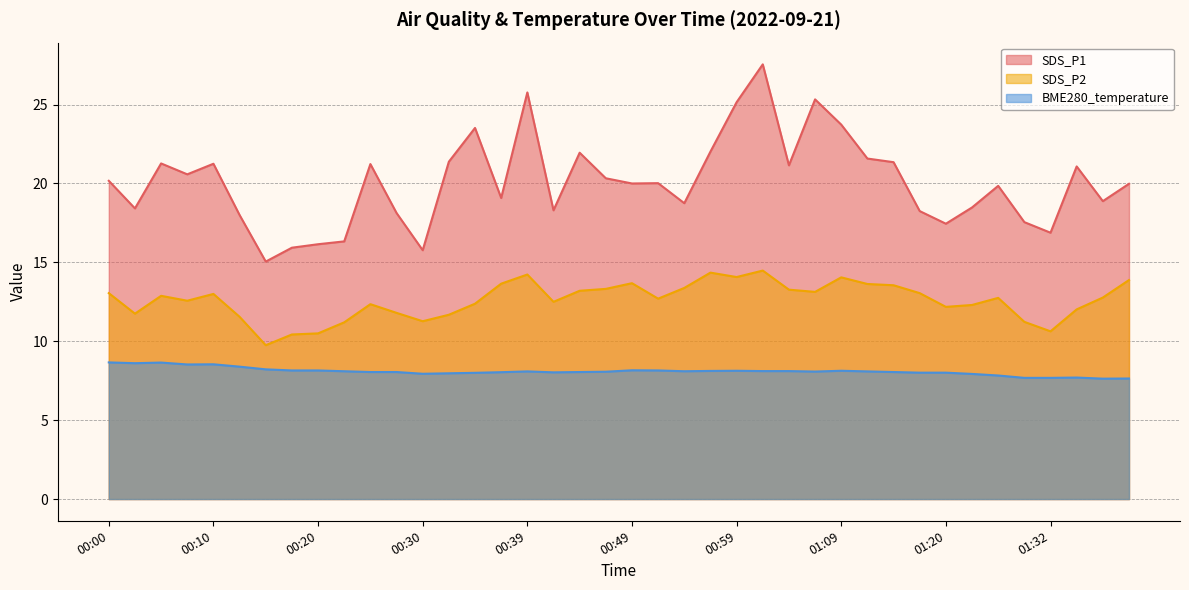

What position from the right is 00:42?

23